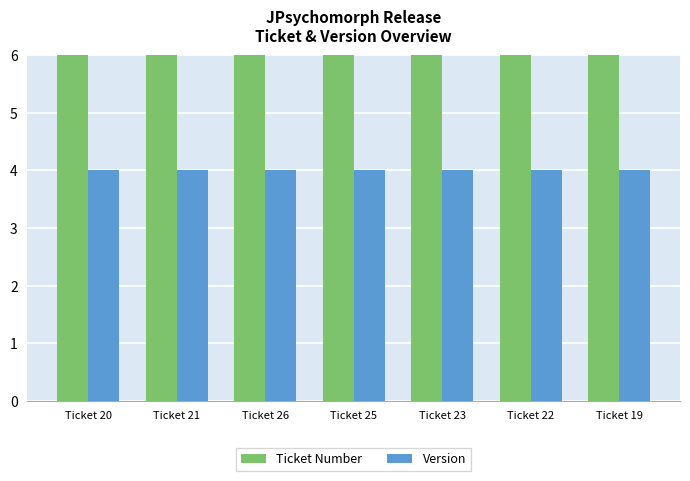

What is the label of the 5th bar from the right?

Ticket 26